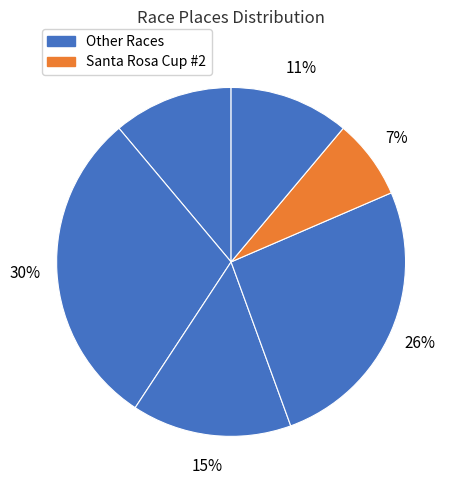

How many segments does this pie chart have?

6